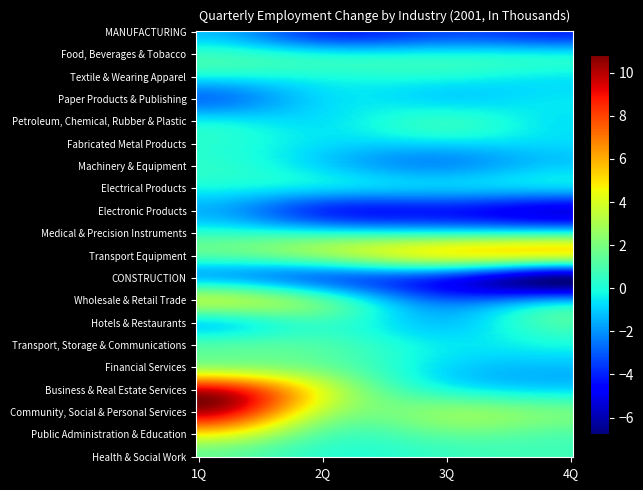

Reading right to left, extract all data points from this chart.

MANUFACTURING: 4Q=-5.2	3Q=-3.8	2Q=-5.1	1Q=-1.1
Food, Beverages & Tobacco: 4Q=0.3	3Q=0.2	2Q=0.3	1Q=0.8
Textile & Wearing Apparel: 4Q=-0.8	3Q=0.1	2Q=-0.2	1Q=0.0
Paper Products & Publishing: 4Q=-0.3	3Q=-1.3	2Q=-0.5	1Q=-3.6
Petroleum, Chemical, Rubber & Plastic: 4Q=-1.0	3Q=0.9	2Q=-0.9	1Q=0.1
Fabricated Metal Products: 4Q=-0.7	3Q=-0.7	2Q=-0.7	1Q=0.3
Machinery & Equipment: 4Q=-1.0	3Q=-2.6	2Q=-1.1	1Q=0.5
Electrical Products: 4Q=-0.3	3Q=-0.5	2Q=-0.2	1Q=-0.1
Electronic Products: 4Q=-6.3	3Q=-4.8	2Q=-4.9	1Q=-1.3
Medical & Precision Instruments: 4Q=-0.2	3Q=-0.3	2Q=0.1	1Q=0.3
Transport Equipment: 4Q=6.2	3Q=6.1	2Q=3.3	1Q=1.6
CONSTRUCTION: 4Q=-9.4	3Q=-4.9	2Q=-4.0	1Q=-2.2
Wholesale & Retail Trade: 4Q=-0.5	3Q=-3.1	2Q=2.2	1Q=4.5
Hotels & Restaurants: 4Q=1.6	3Q=-1.7	2Q=0.6	1Q=-2.0
Transport, Storage & Communications: 4Q=0.0	3Q=-0.6	2Q=1.3	1Q=1.5
Financial Services: 4Q=-1.3	3Q=-1.0	2Q=1.6	1Q=1.7
Business & Real Estate Services: 4Q=-1.1	3Q=-0.4	2Q=4.1	1Q=11.0
Community, Social & Personal Services: 4Q=2.0	3Q=3.0	2Q=2.6	1Q=11.6
Public Administration & Education: 4Q=0.8	3Q=1.6	2Q=0.7	1Q=5.4
Health & Social Work: 4Q=0.8	3Q=0.5	2Q=0.1	1Q=1.2